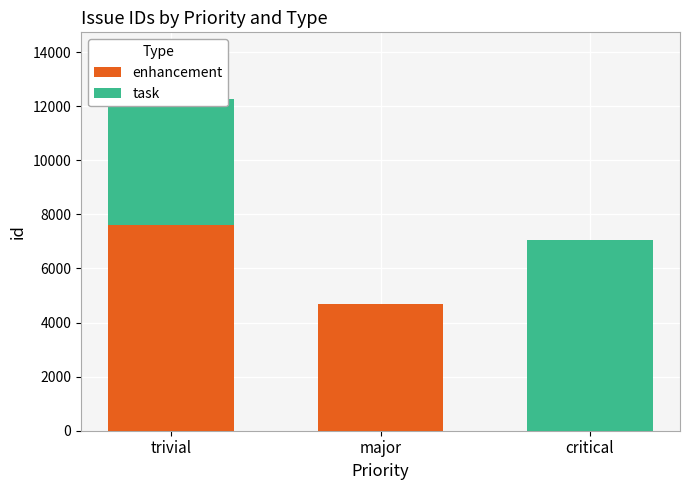

What is the highest value of the enhancement series?

7596